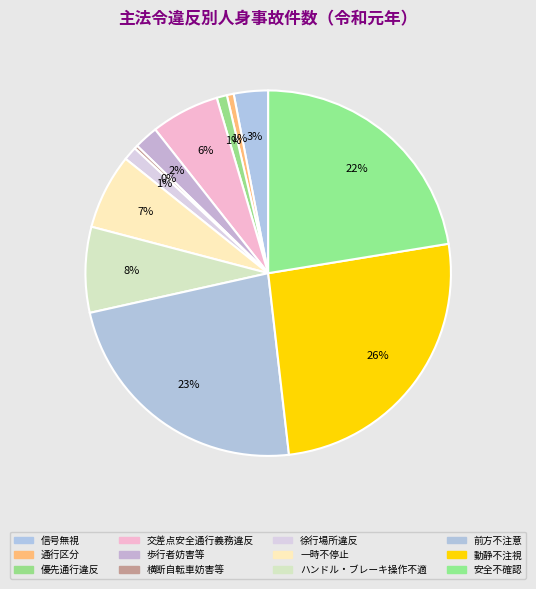

How many slices are in this pie chart?

12